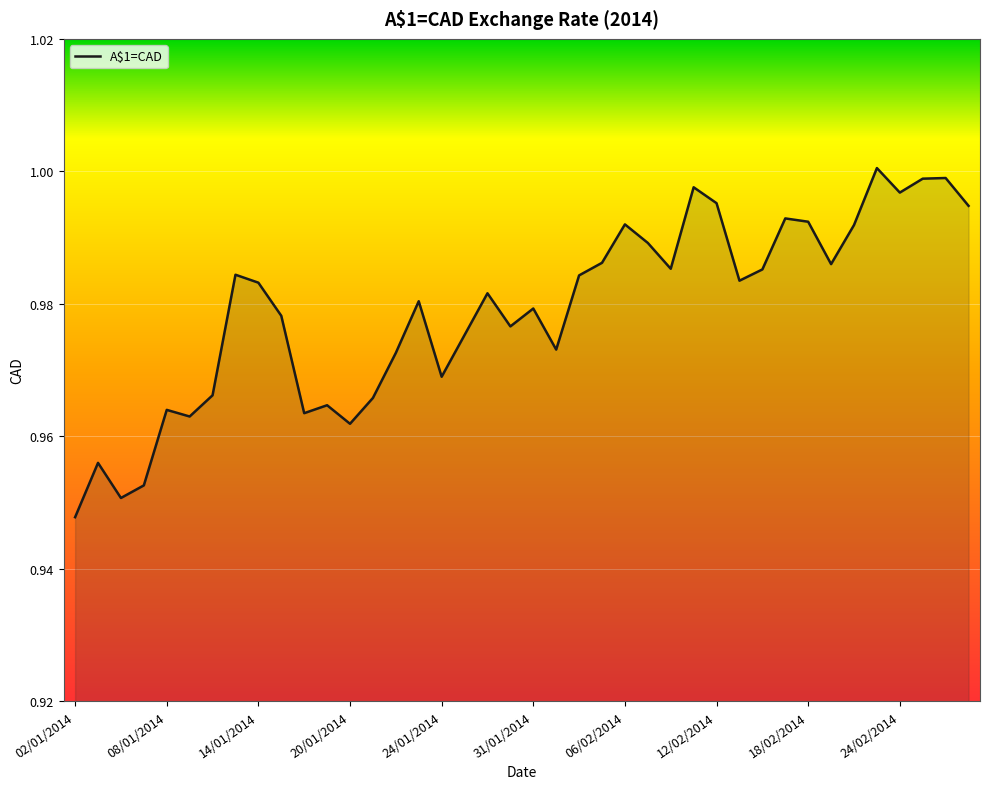

At which label is the value closest to 0?

02/01/2014